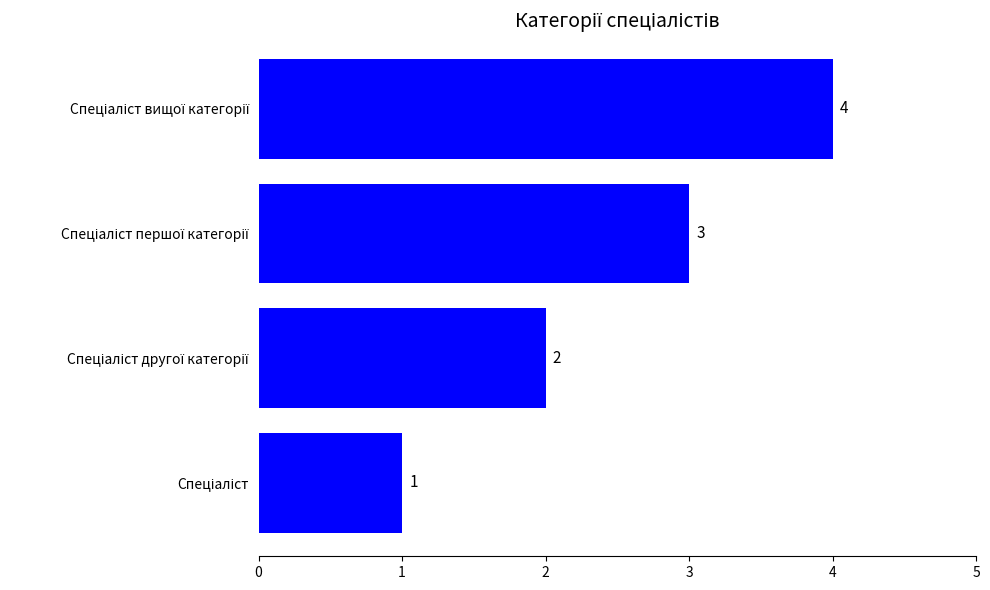

What is the sum of all values?

10